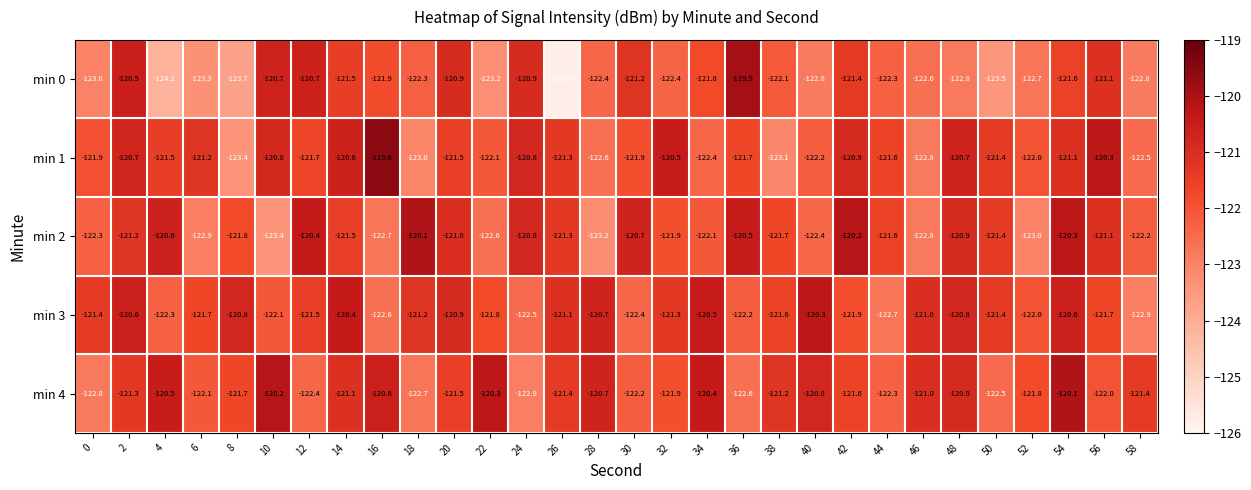

At which category is the sum across all series the highest?

54